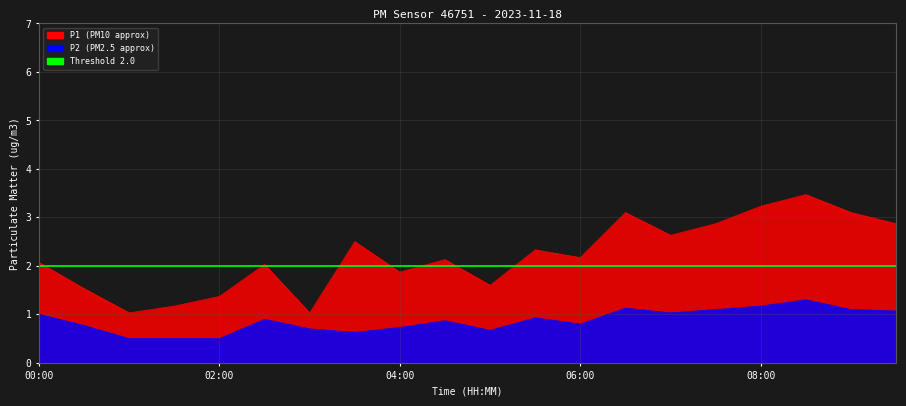

List the series in order of their peak value, highest first.

P1, P2